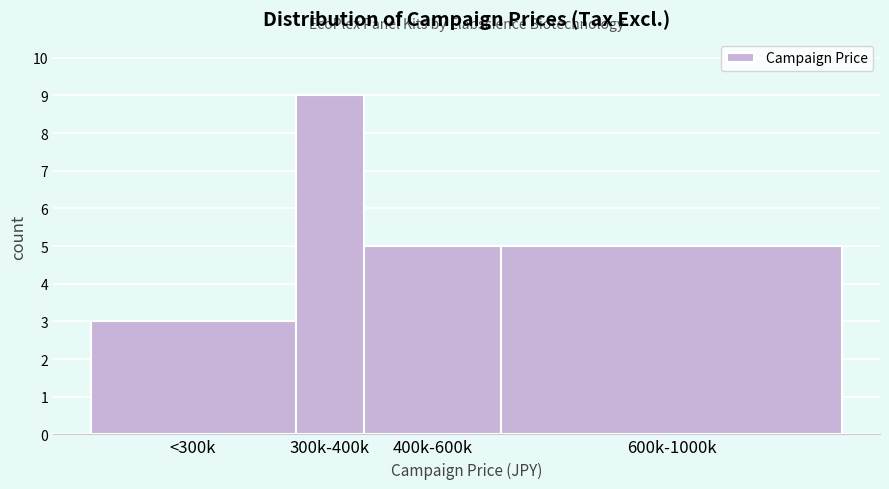

Reading left to right, what are all the values shown in this chart?

<300k=3	300k-400k=9	400k-600k=5	600k-1000k=5